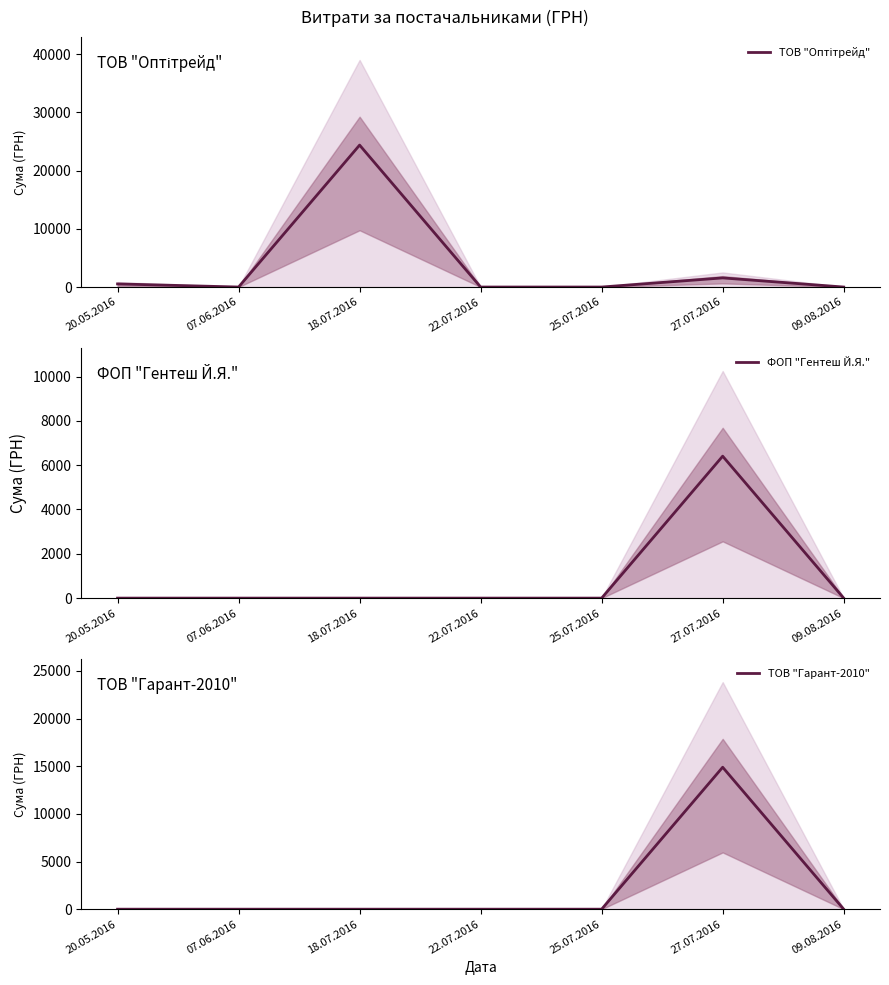

Reading left to right, what are all the values shown in this chart?

ТОВ "Оптітрейд": 20.05.2016=537	07.06.2016=0	18.07.2016=24369	22.07.2016=0	25.07.2016=0	27.07.2016=1567	09.08.2016=0
ФОП "Гентеш Й.Я.": 20.05.2016=0	07.06.2016=0	18.07.2016=0	22.07.2016=0	25.07.2016=0	27.07.2016=6405	09.08.2016=0
ТОВ "Гарант-2010": 20.05.2016=0	07.06.2016=0	18.07.2016=0	22.07.2016=0	25.07.2016=0	27.07.2016=14892	09.08.2016=0